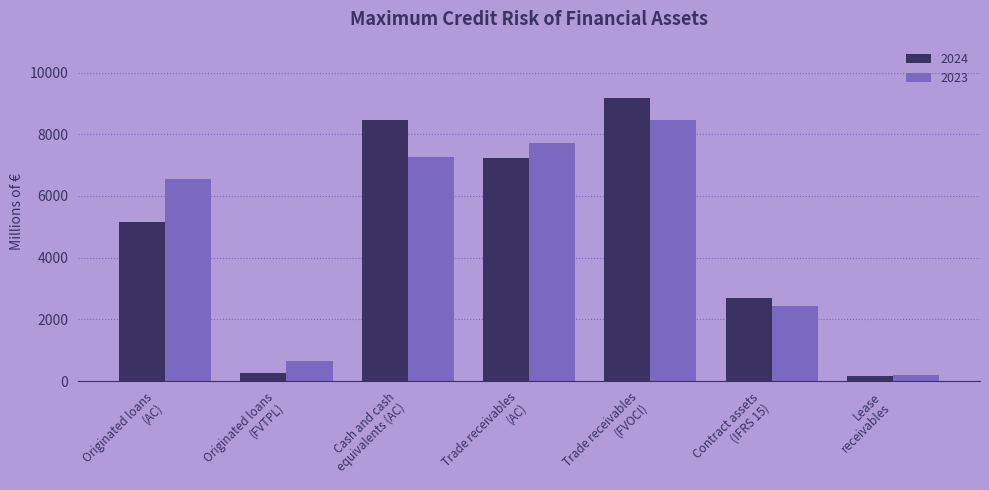

Rank the series by their maximum value, from highest to lowest.

2024, 2023